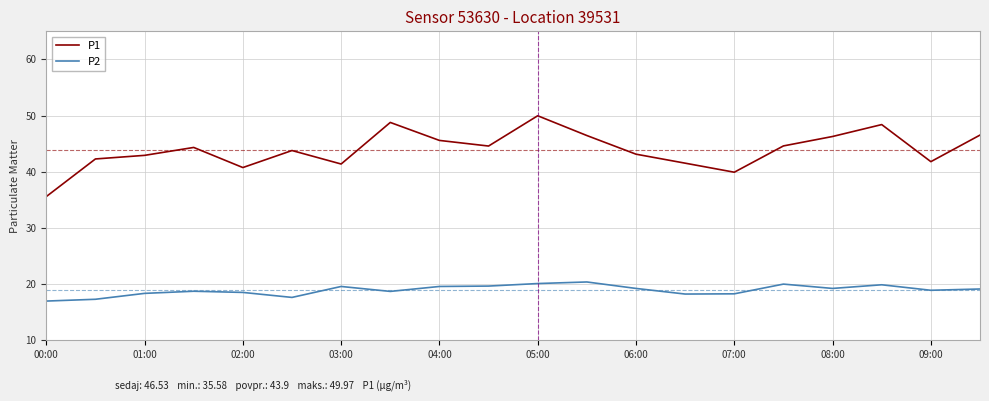

True or false: P1 and P2 cross at least once.

False